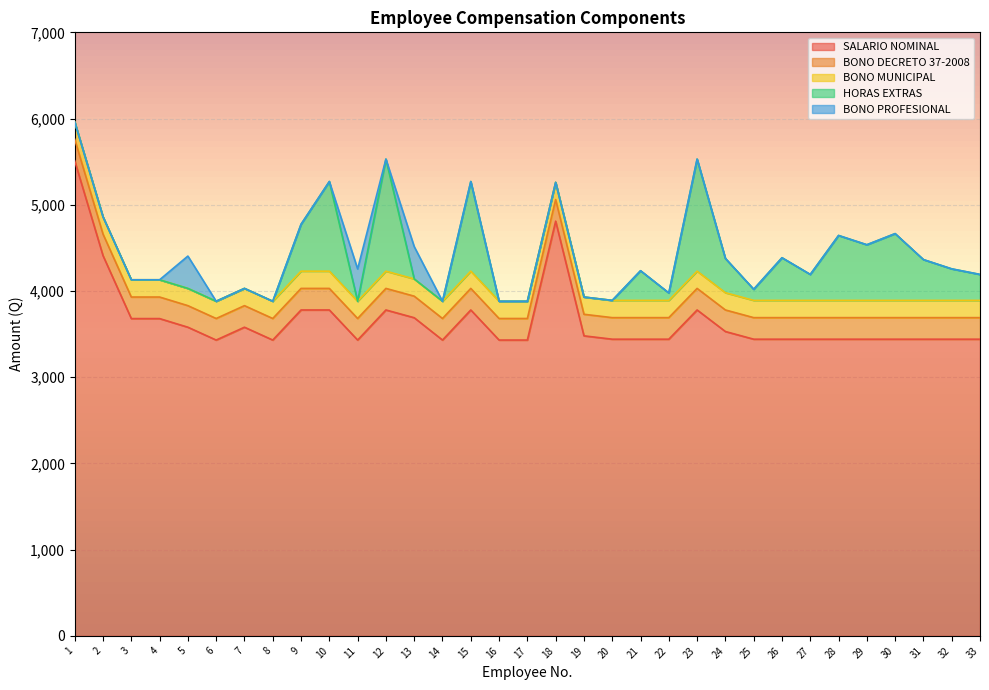

What is the maximum value for HORAS EXTRAS?

1299.7